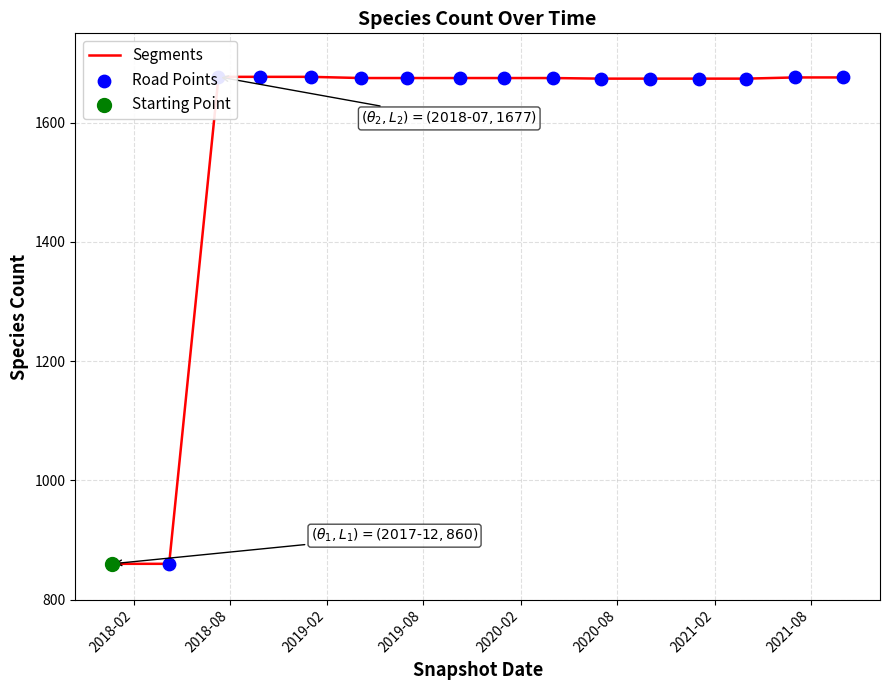

Approximately how many times larger is the value at 2020-01-01 compared to 2020-10-01?

1.0